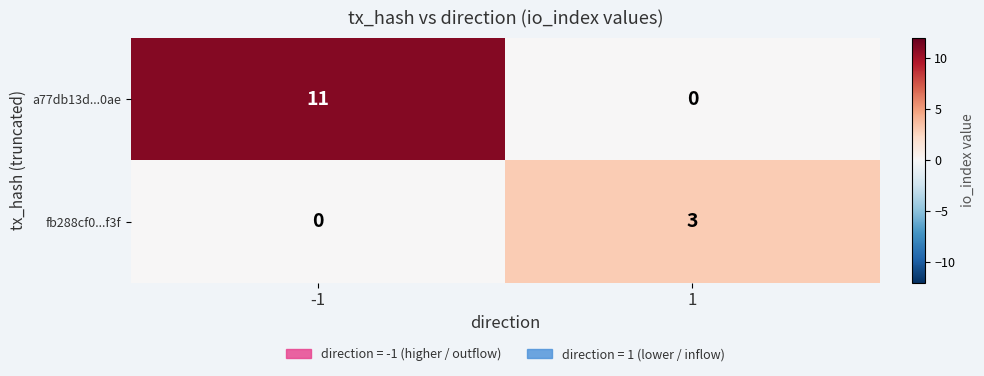

List the series in order of their peak value, lowest first.

fb288cf0...f3f, a77db13d...0ae